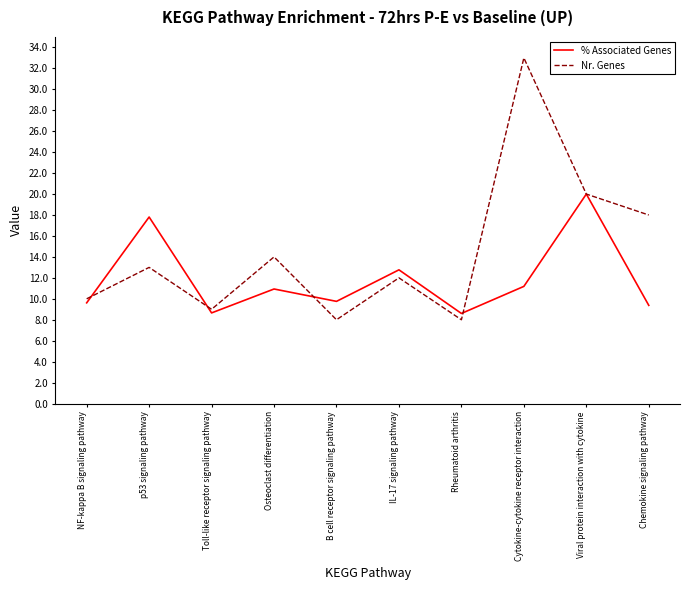

Rank the series by their average value, from lowest to highest.

% Associated Genes, Nr. Genes